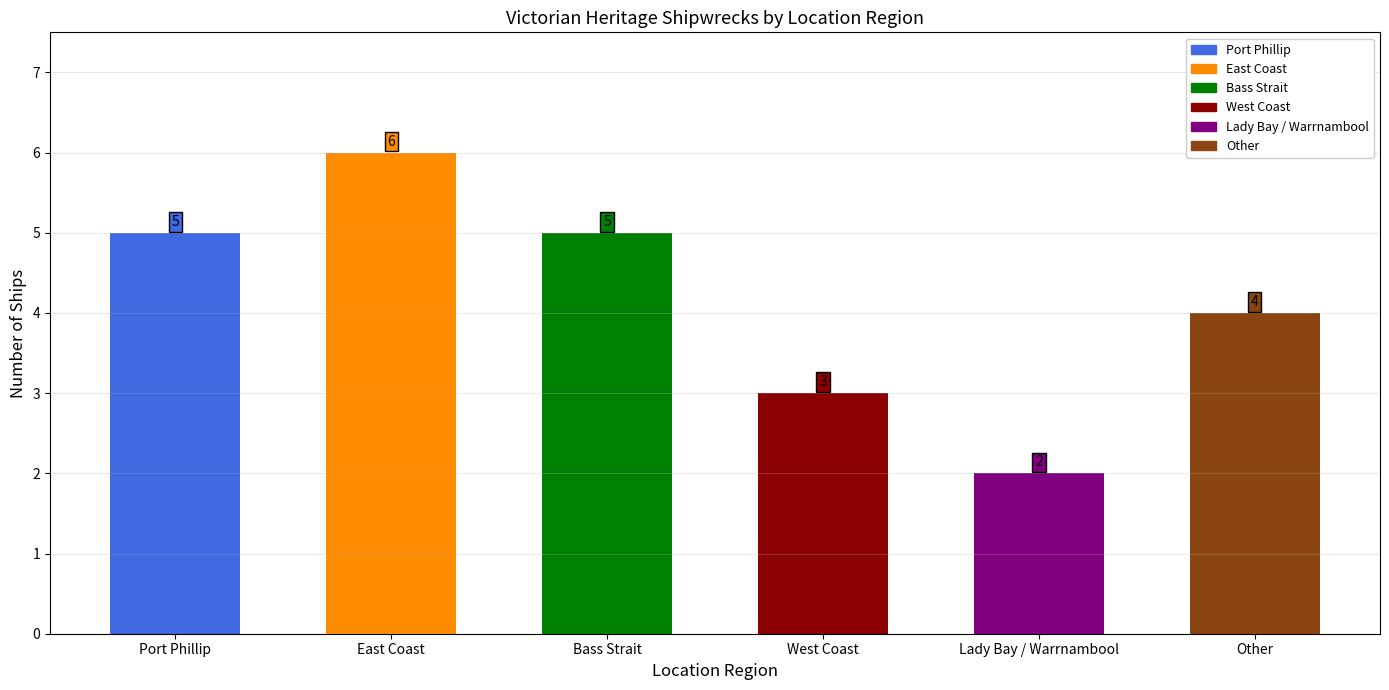

Between West Coast and Bass Strait, which is larger?

Bass Strait